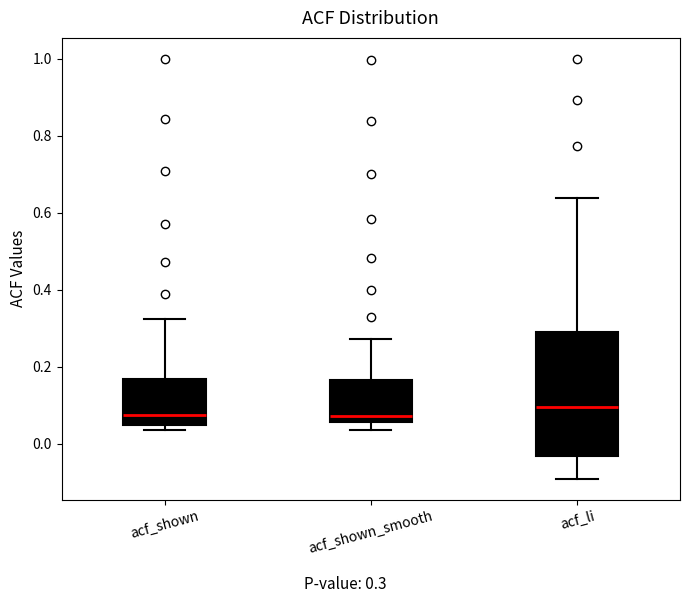

Reading left to right, transcribe this box plot: for each box, give where its median line is, the range the box spans, and where its two whiskers end, as read against the y-axis. The values are not printed on the chart, so give them approximately, as read against the axis.

acf_shown: median 0.08, box 0.04 to 0.16, whiskers 0.04 (just below the box's lower edge) to 0.32
acf_shown_smooth: median 0.08, box 0.06 to 0.16, whiskers 0.04 to 0.28
acf_li: median 0.10, box -0.04 to 0.30, whiskers -0.08 to 0.64